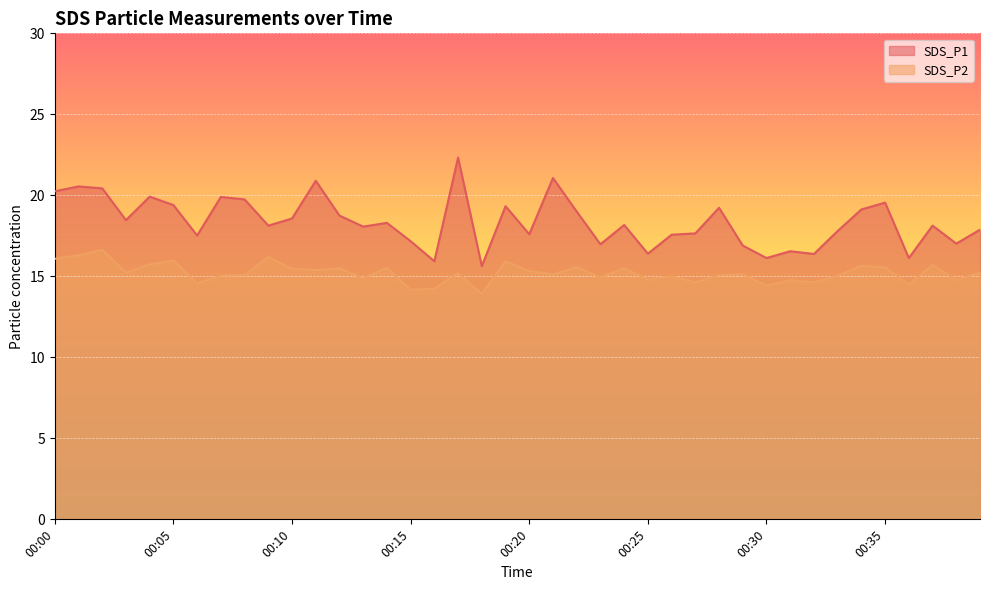

True or false: SDS_P2 has more than 1 interior local peaks.

True